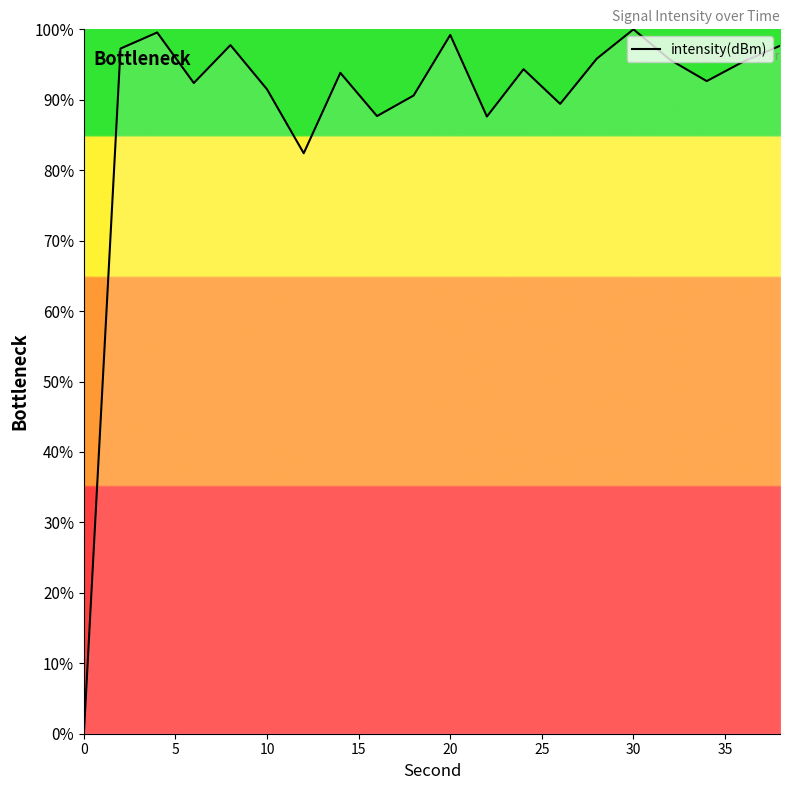

What is the greatest value displayed?

100.0